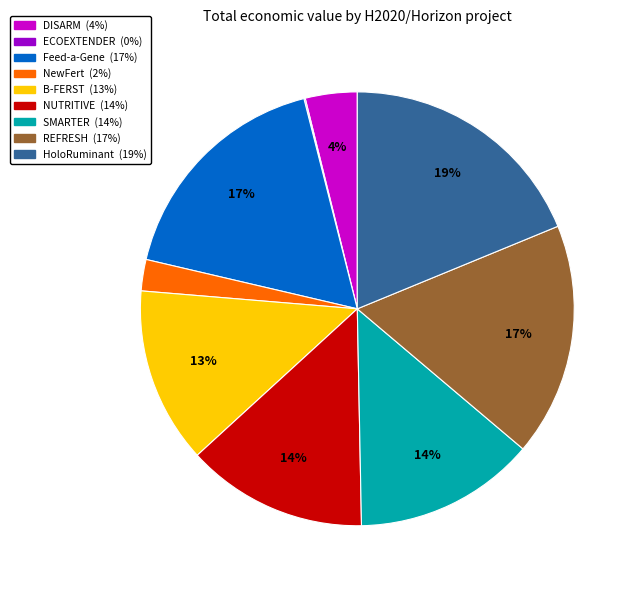

Is it true that SMARTER is 1% of the pie?

False